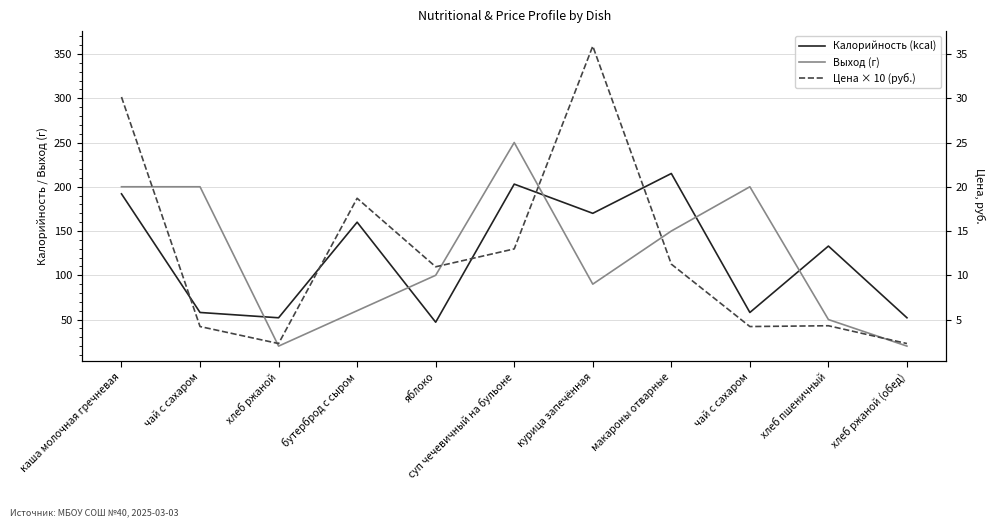

At which label does Цена × 10 (руб.) reach its minimum?

хлеб ржаной